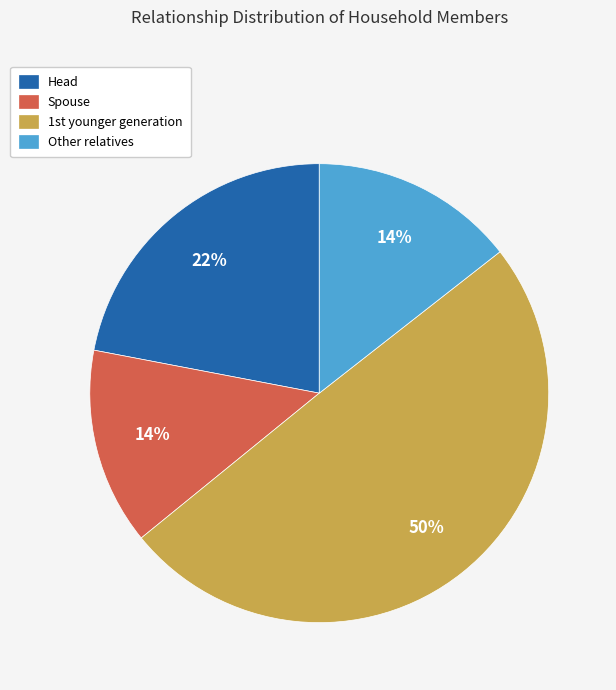

Is there any slice that represents more than half of the pie?

No